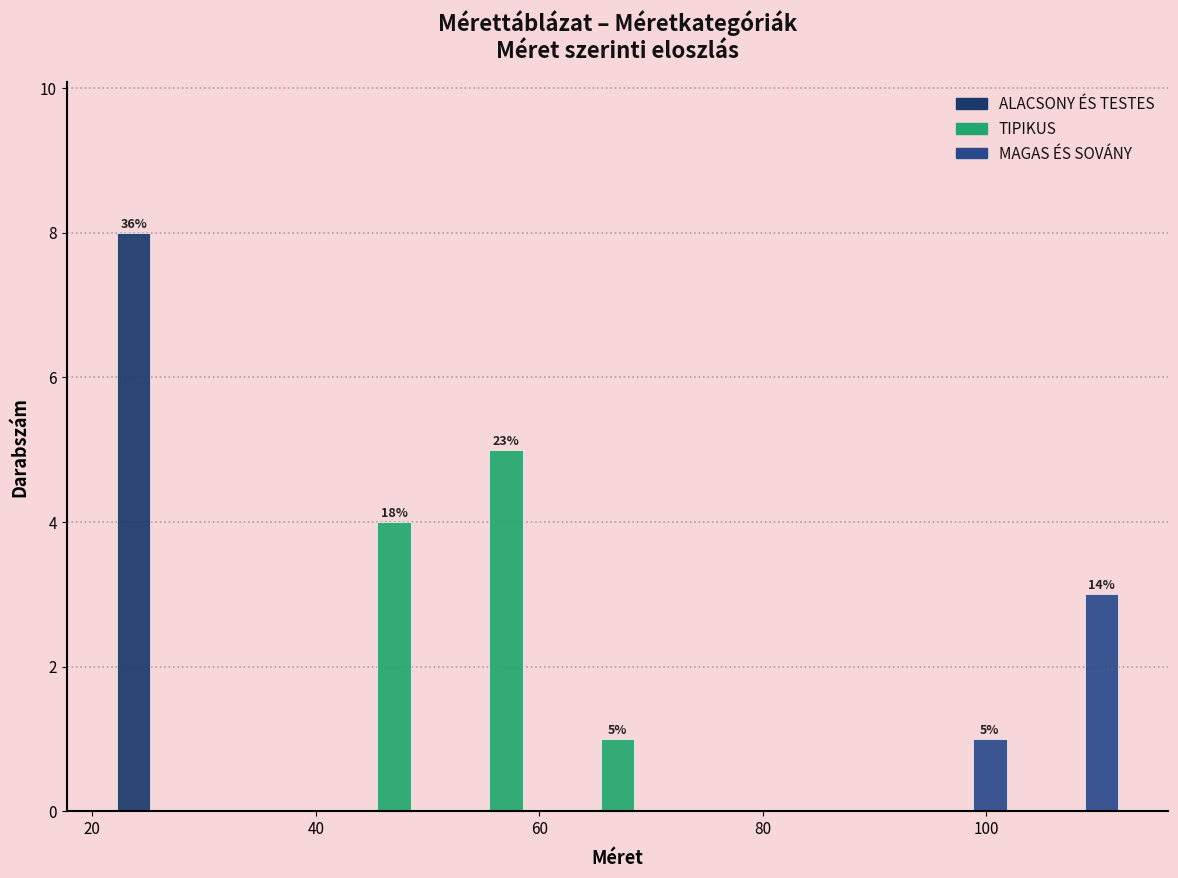

In the MAGAS ÉS SOVÁNY series, which range on the x-axis has the tallest bar?

102 to 112